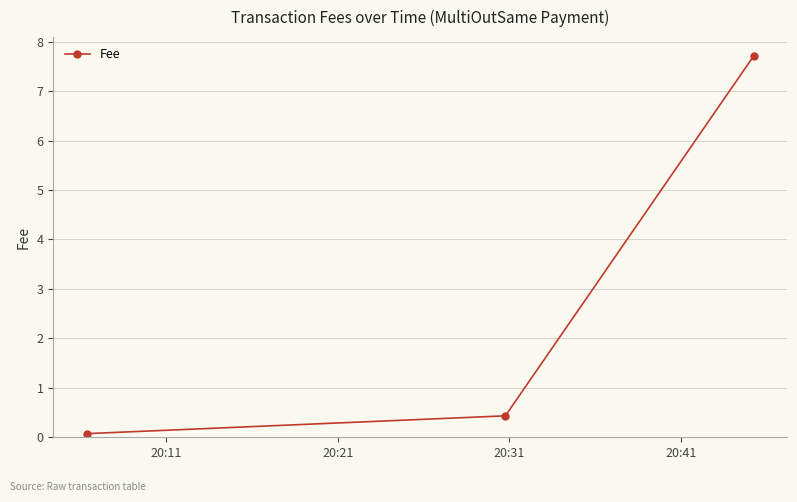

What is the maximum value shown in the chart?

7.7